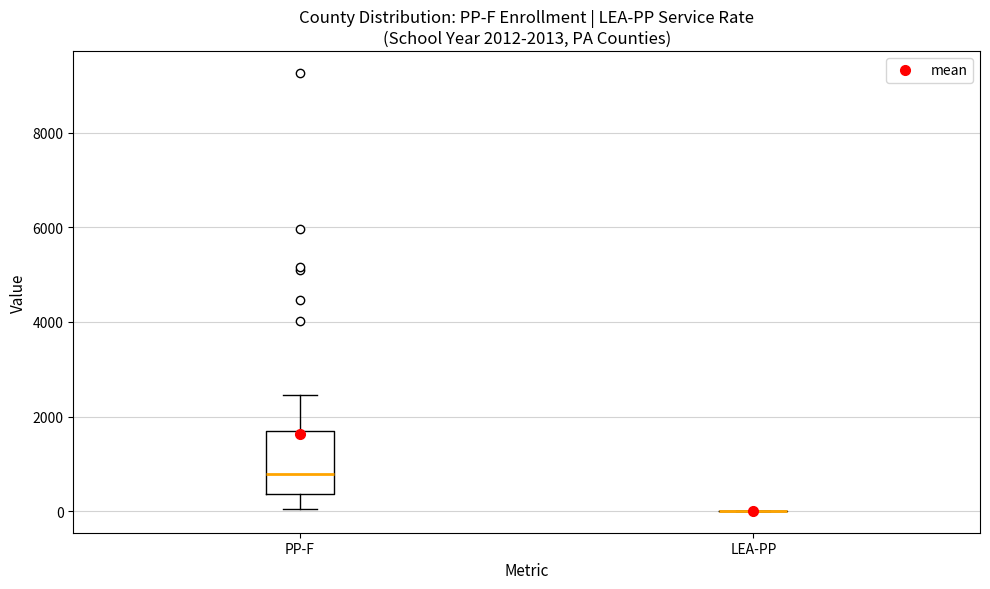

Comparing the boxes themselves (not the whiskers), which one is the tallest?

PP-F